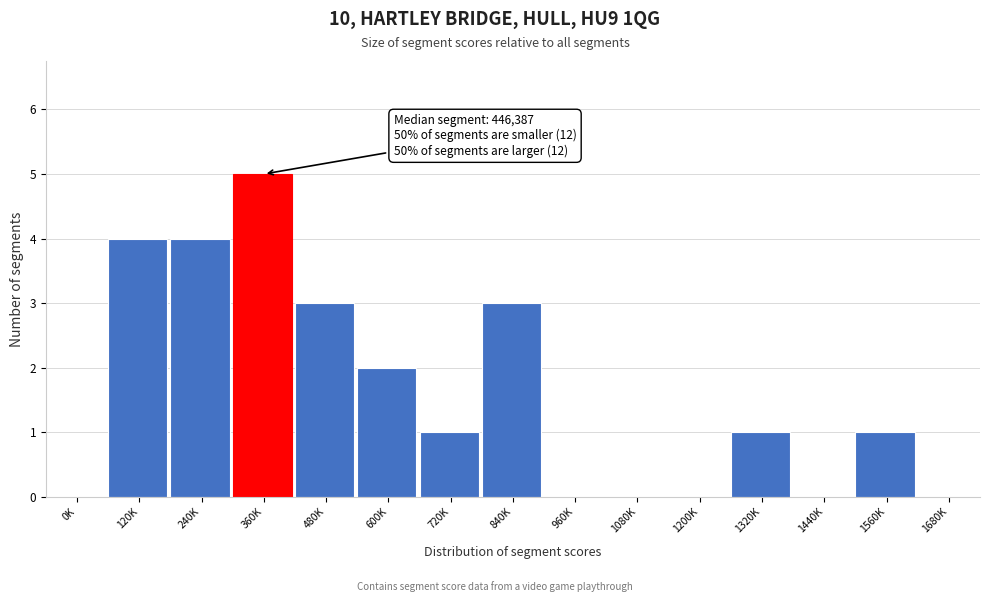

Reading left to right, what are all the values shown in this chart?

0K=0	120K=4	240K=4	360K=5	480K=3	600K=2	720K=1	840K=3	960K=0	1080K=0	1200K=0	1320K=1	1440K=0	1560K=1	1680K=0